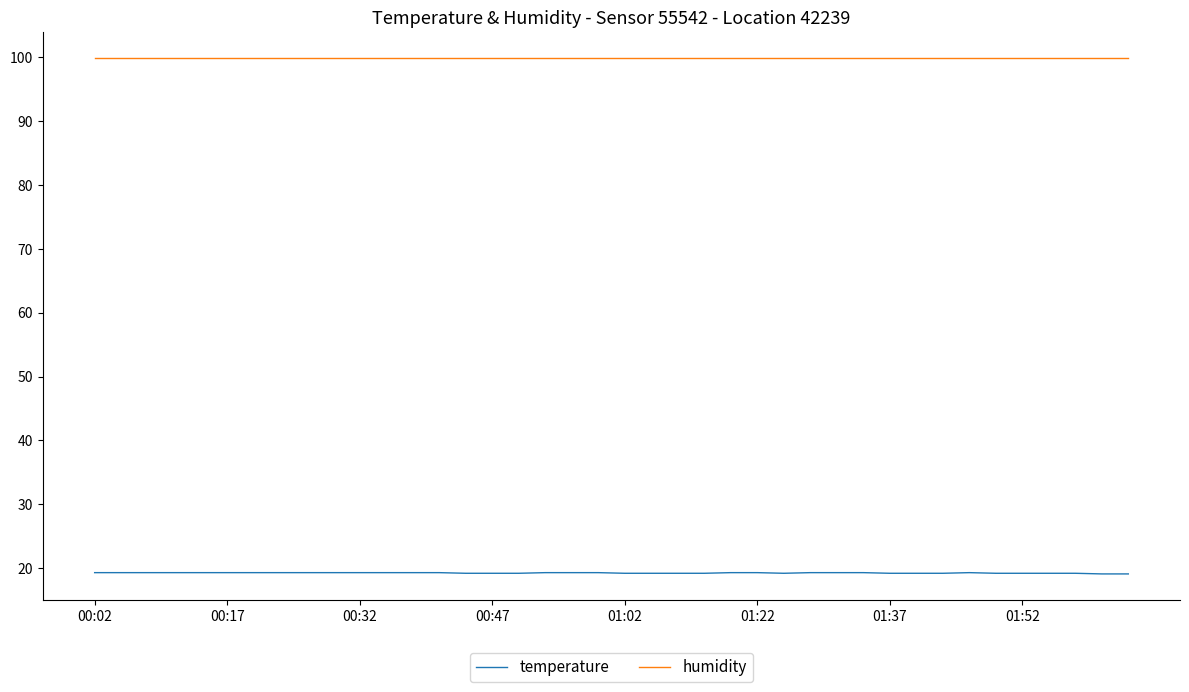

Rank the series by their maximum value, from lowest to highest.

temperature, humidity